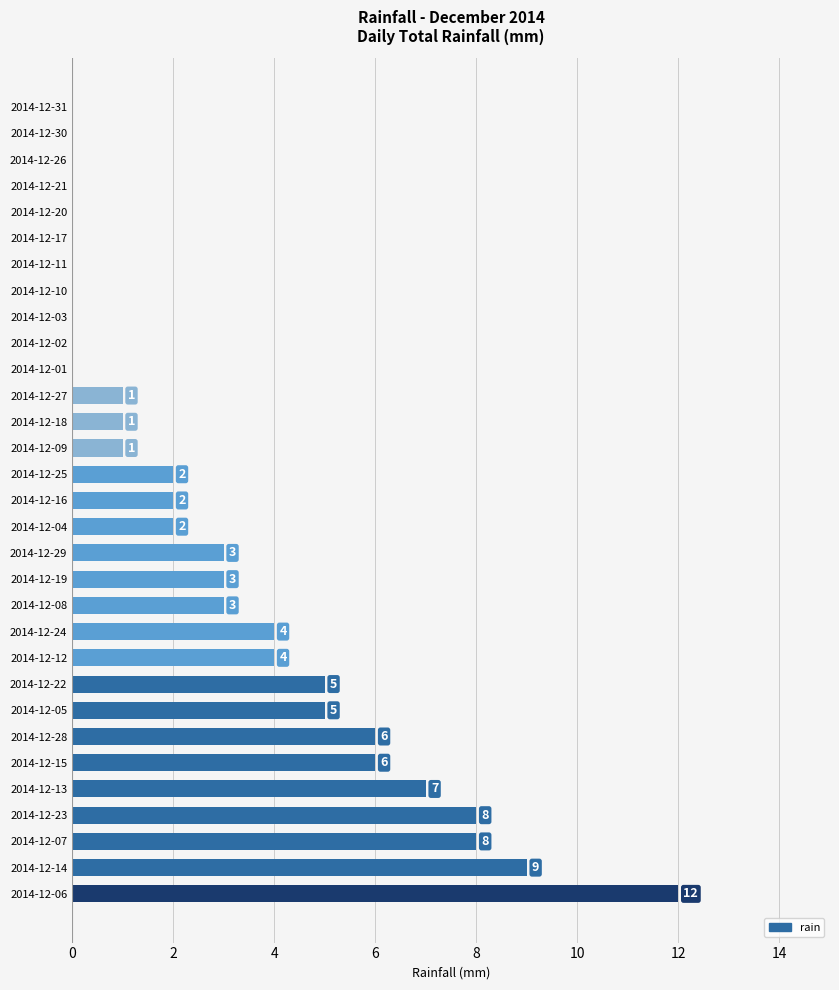

How many values are above zero?

20